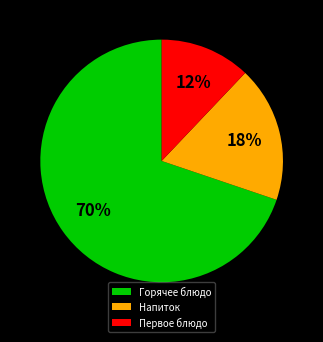

Between Горячее блюдо and Напиток, which is larger?

Горячее блюдо